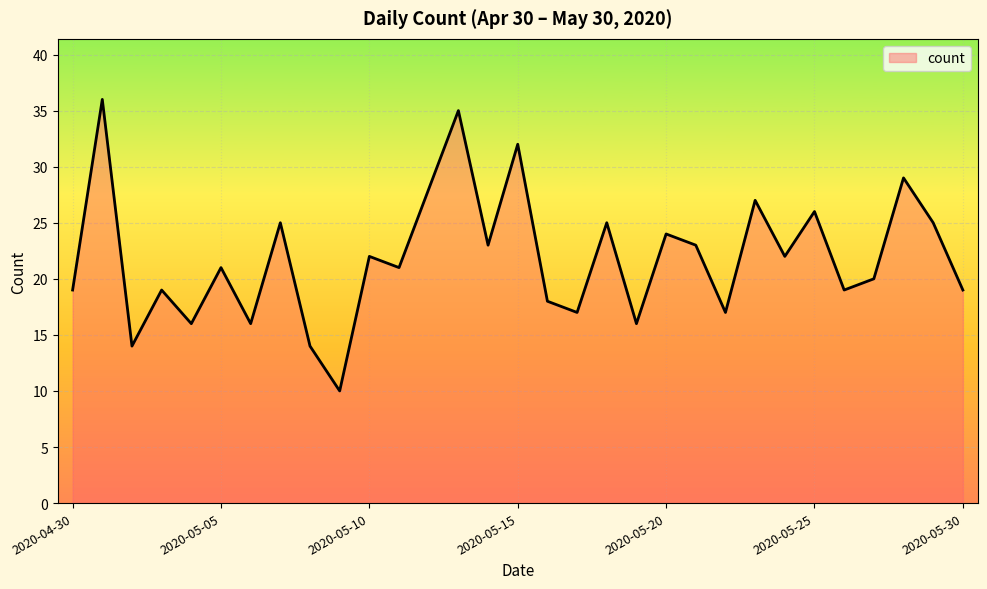

What is the smallest value displayed?

10